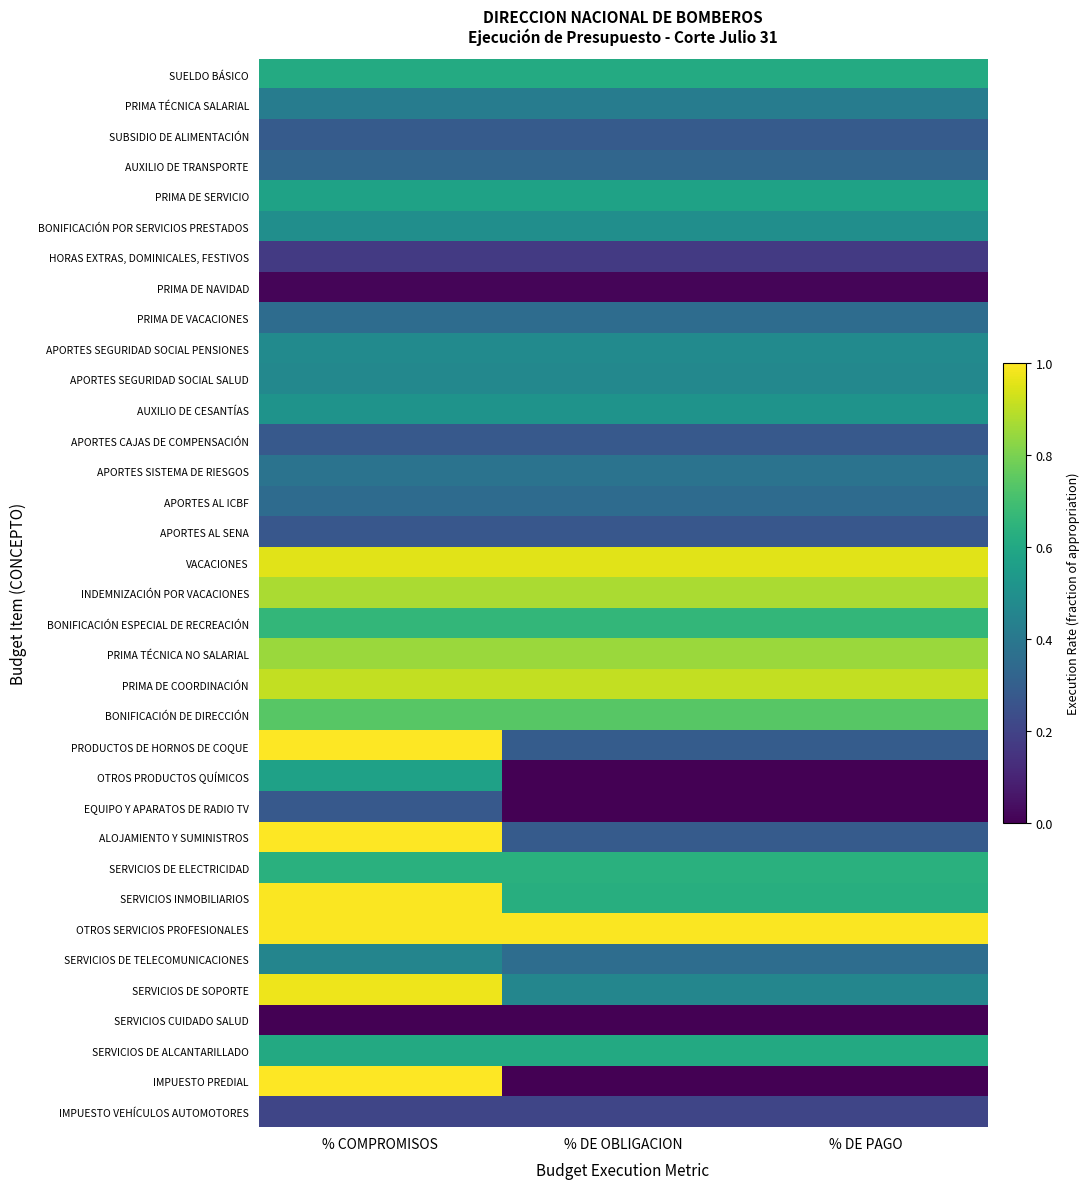

At which category does the chart reach its minimum across all series?

% DE OBLIGACION